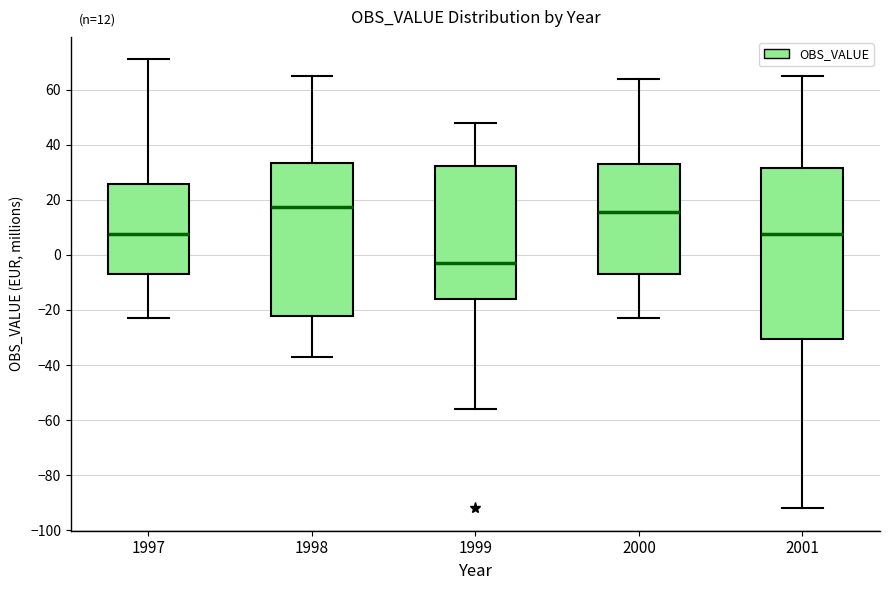

Which box has the highest median line?

1998